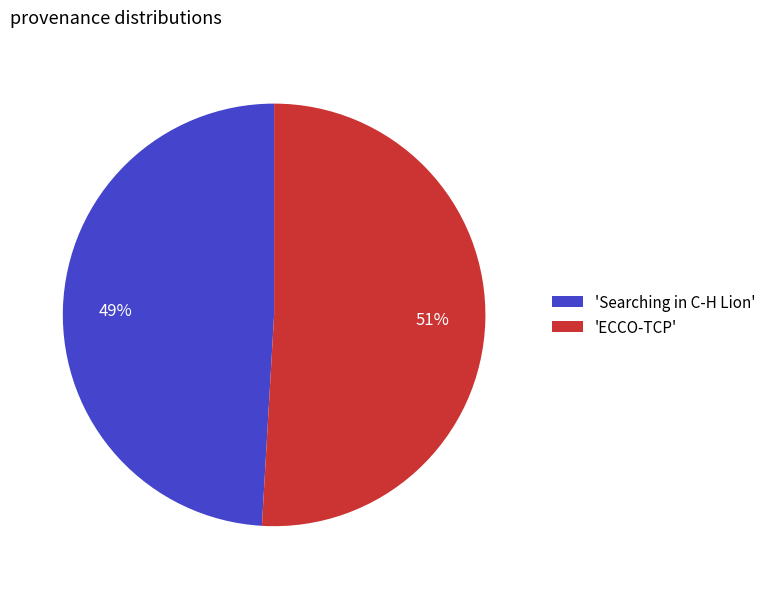

Rank the categories by value from highest to lowest.

'ECCO-TCP', 'Searching in C-H Lion'